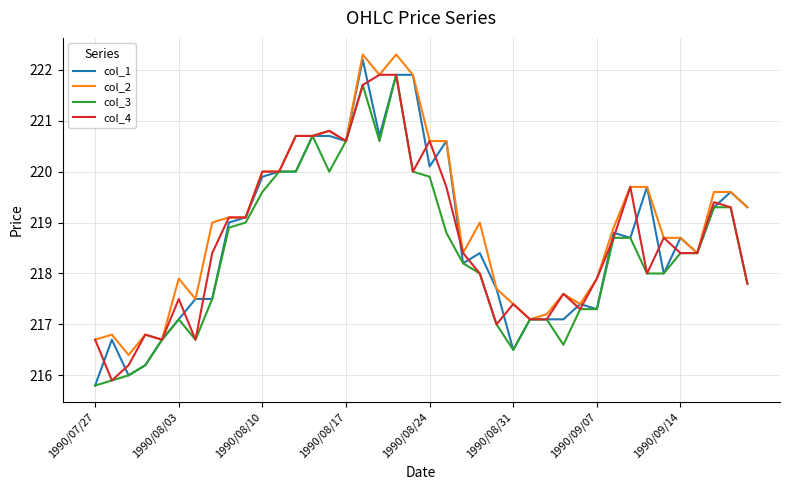

Which series has the largest total across all categories?

col_2